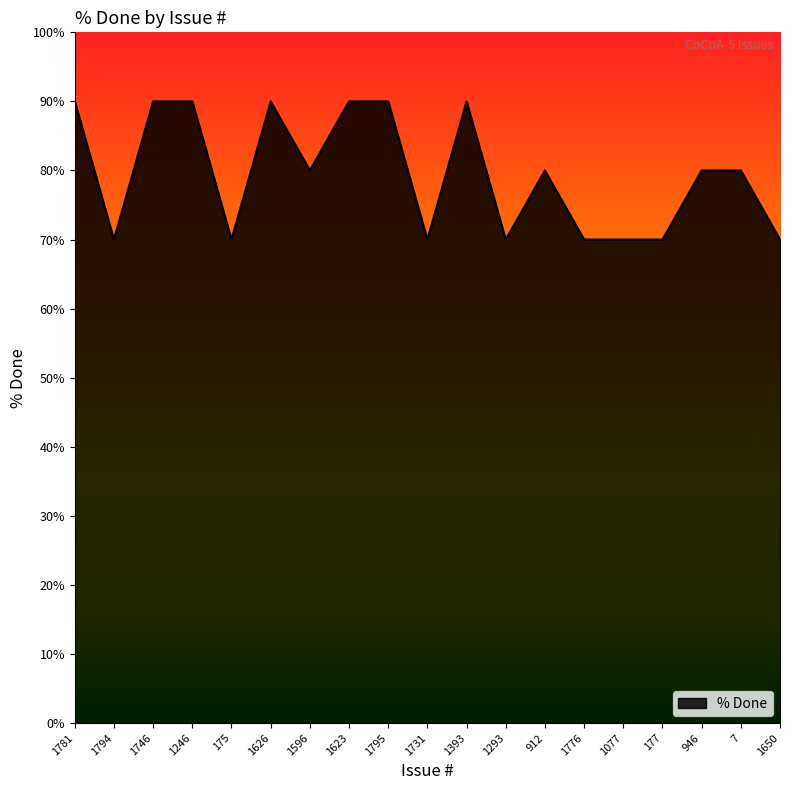

What position from the right is 1795?

11